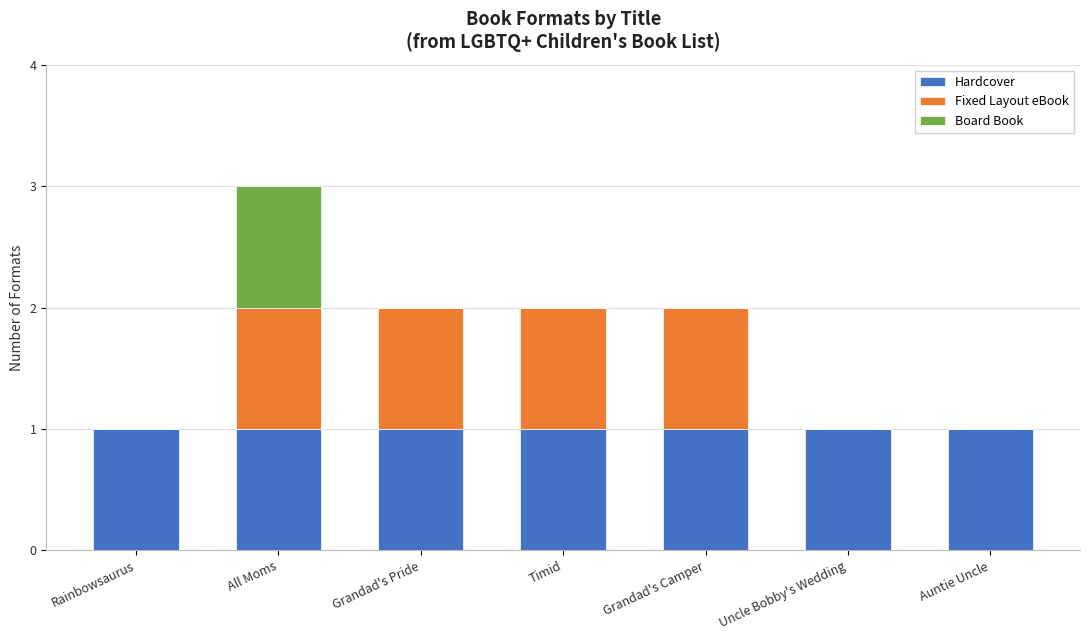

The value of Hardcover at Grandad's Pride is 2. True or false?

False